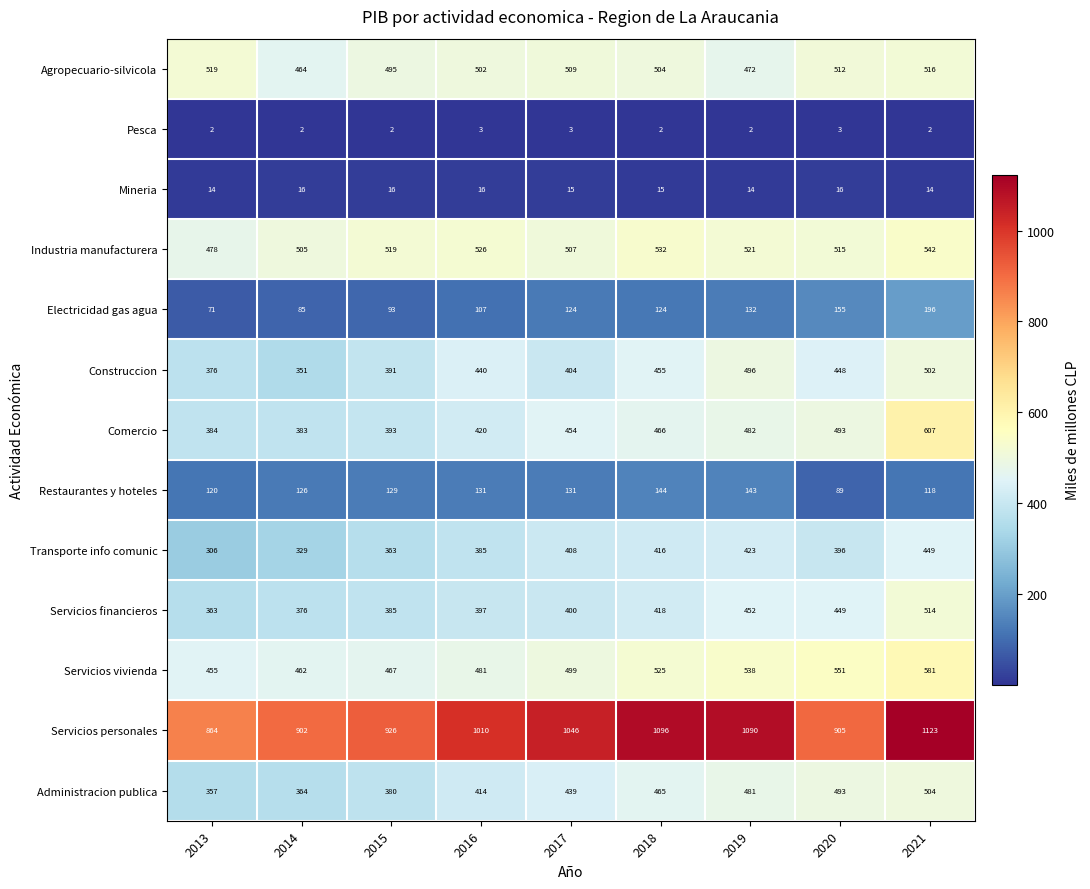

Is it true that Restaurantes y hoteles equals 183 at 2016?

False